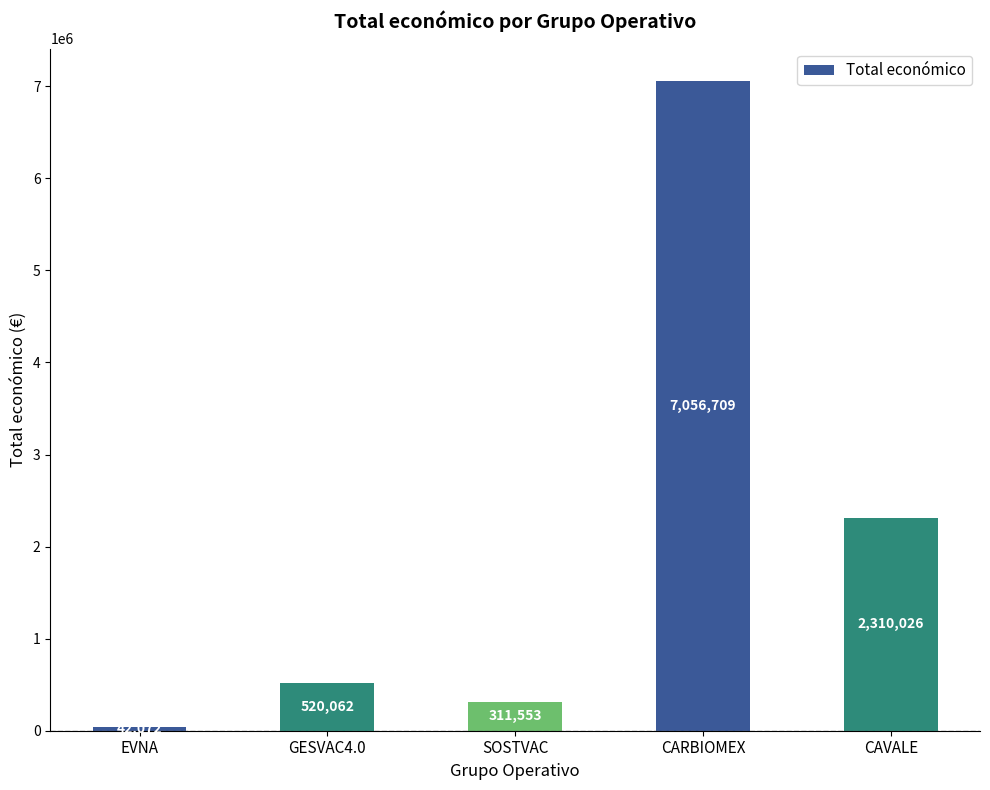

What value does the data have at CARBIOMEX?

7056709